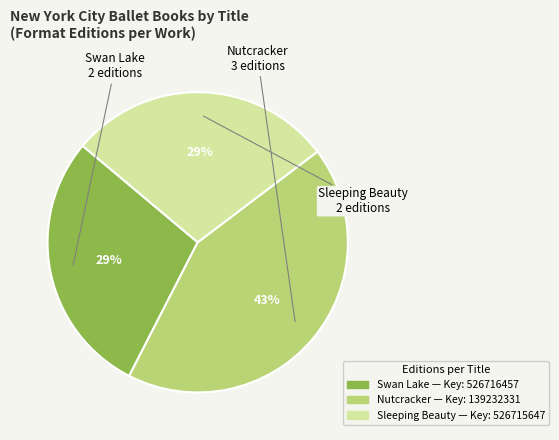

Approximately how many times larger is the value at Swan Lake compared to Nutcracker?

0.7